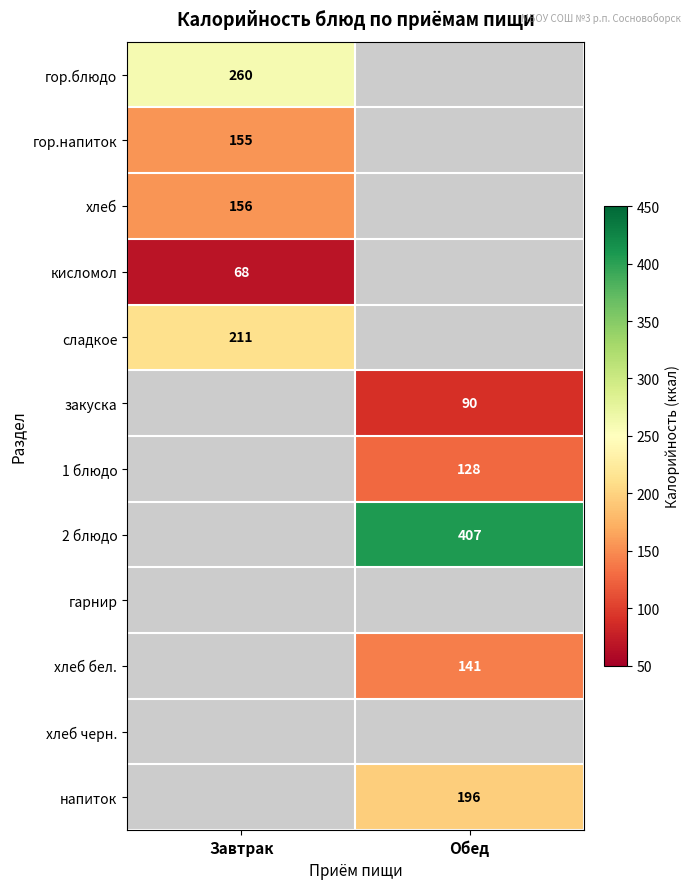

True or false: хлеб has a value of 156 at Завтрак.

True